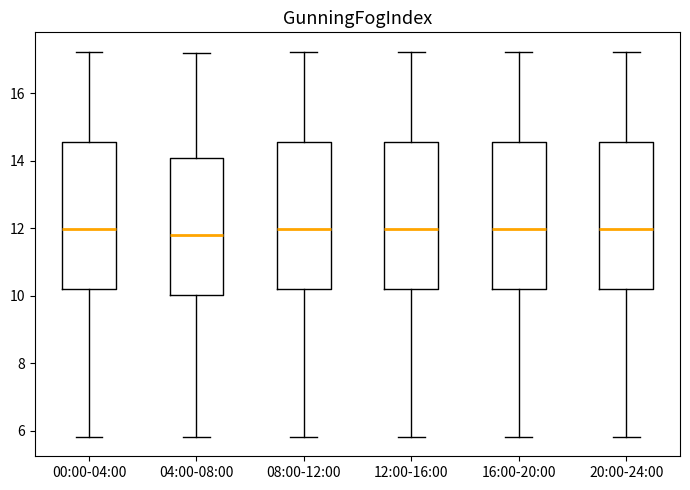

Reading left to right, transcribe this box plot: for each box, give where its median line is, the range the box spans, and where its two whiskers end, as read against the y-axis. The values are not printed on the chart, so give them approximately, as read against the axis.

00:00-04:00: median 12.0, box 10.2 to 14.6, whiskers 5.8 to 17.2
04:00-08:00: median 11.8, box 10.0 to 14.0, whiskers 5.8 to 17.2
08:00-12:00: median 12.0, box 10.2 to 14.6, whiskers 5.8 to 17.2
12:00-16:00: median 12.0, box 10.2 to 14.6, whiskers 5.8 to 17.2
16:00-20:00: median 12.0, box 10.2 to 14.6, whiskers 5.8 to 17.2
20:00-24:00: median 12.0, box 10.2 to 14.6, whiskers 5.8 to 17.2